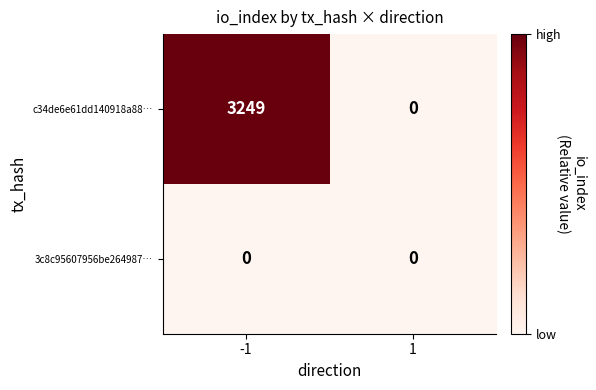

The c34de6e61dd140918a88… series shows 4669 at -1. True or false?

False